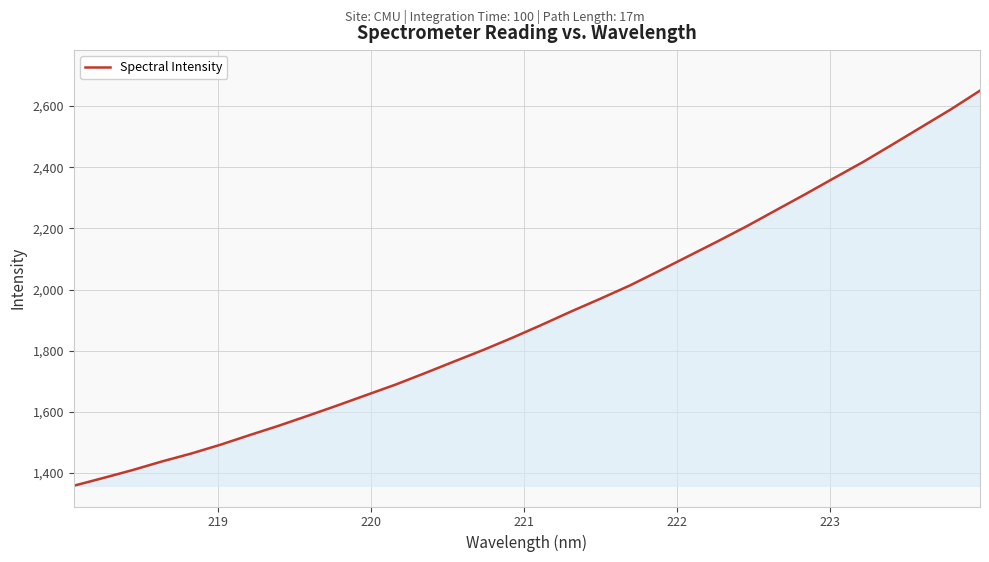

How many distinct data groups are displayed?

1